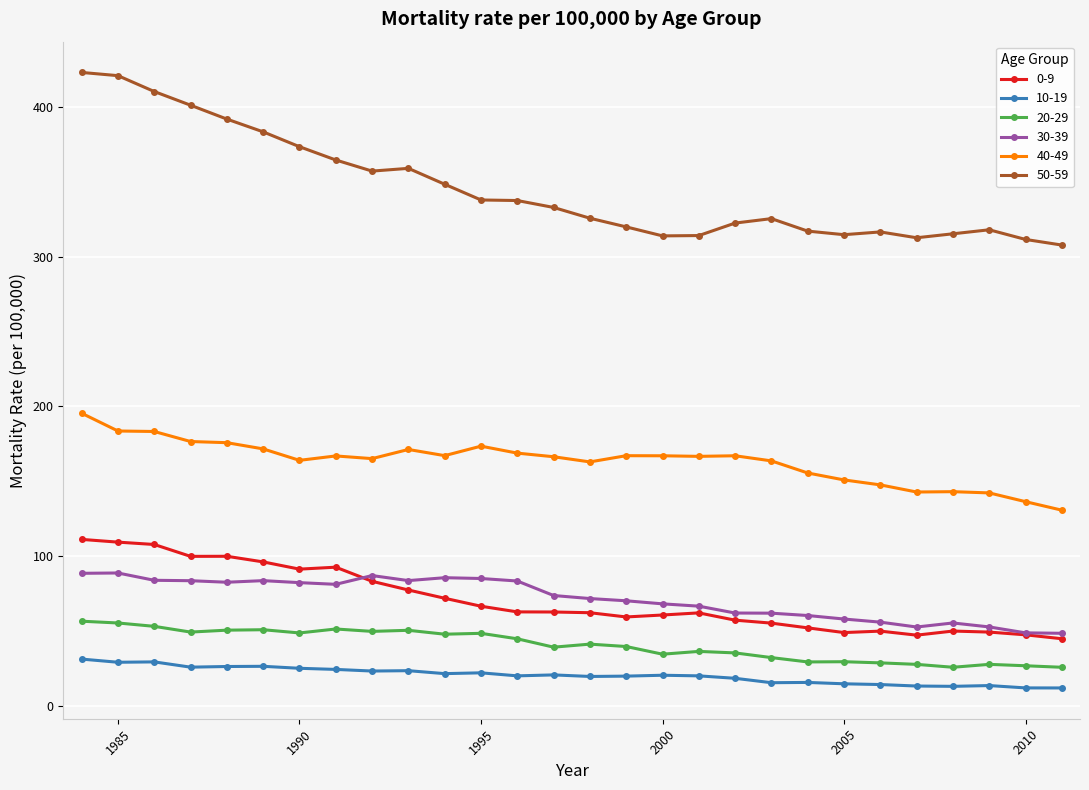

What is the highest value of the 40-49 series?

195.3